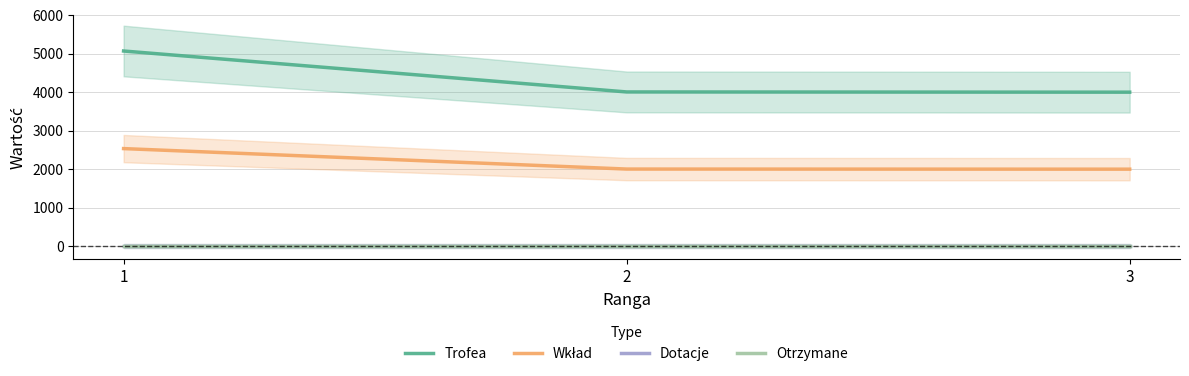

Is the value of Trofea at 2 greater than the value of Dotacje at 2?

Yes